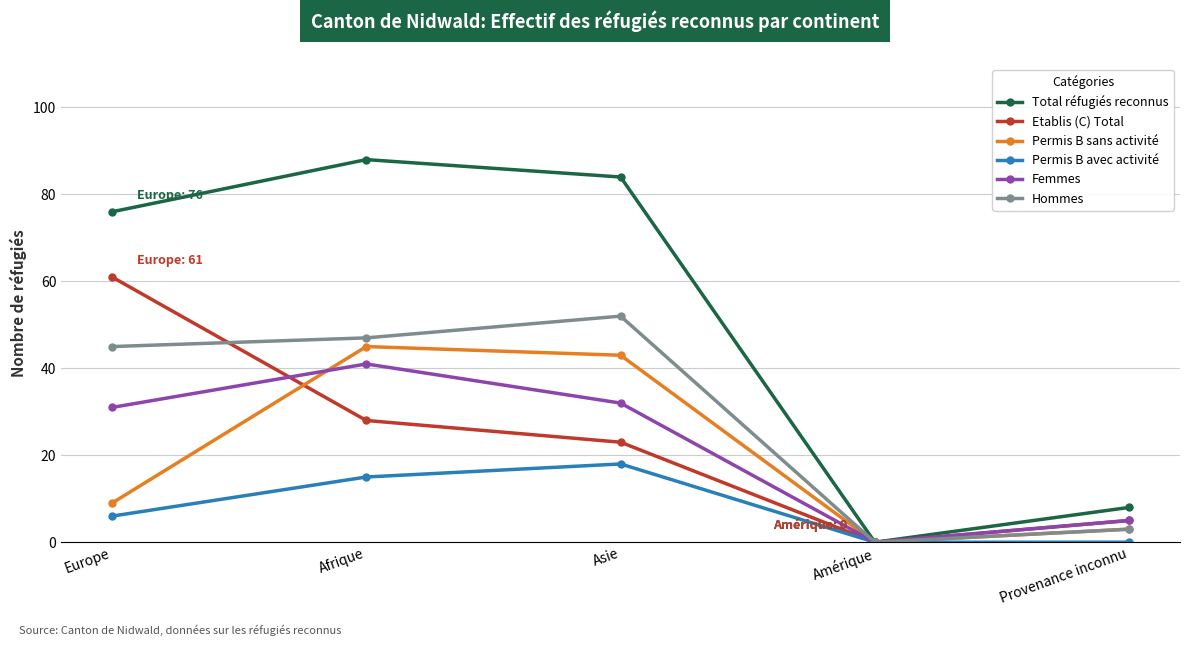

In Permis B sans activité, how many points are lower than both neighbors (excluding endpoints)?

1